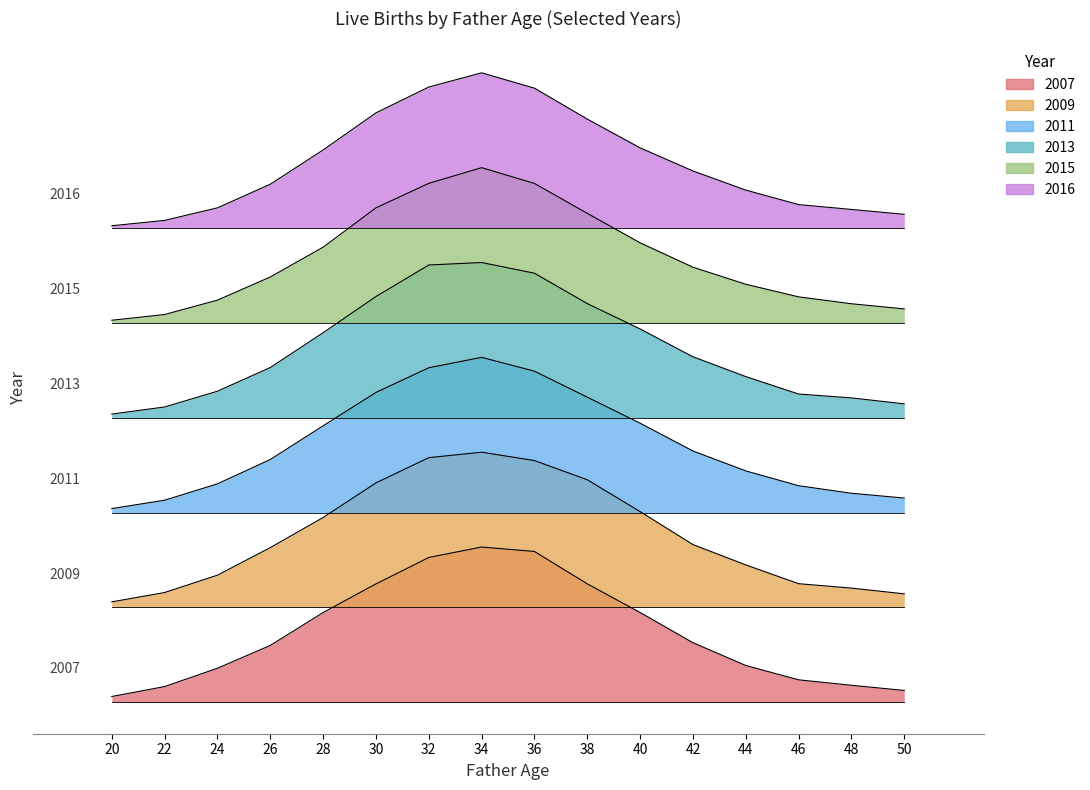

What is the difference between the second highest and minimum values in the 2013 series?

1555.9